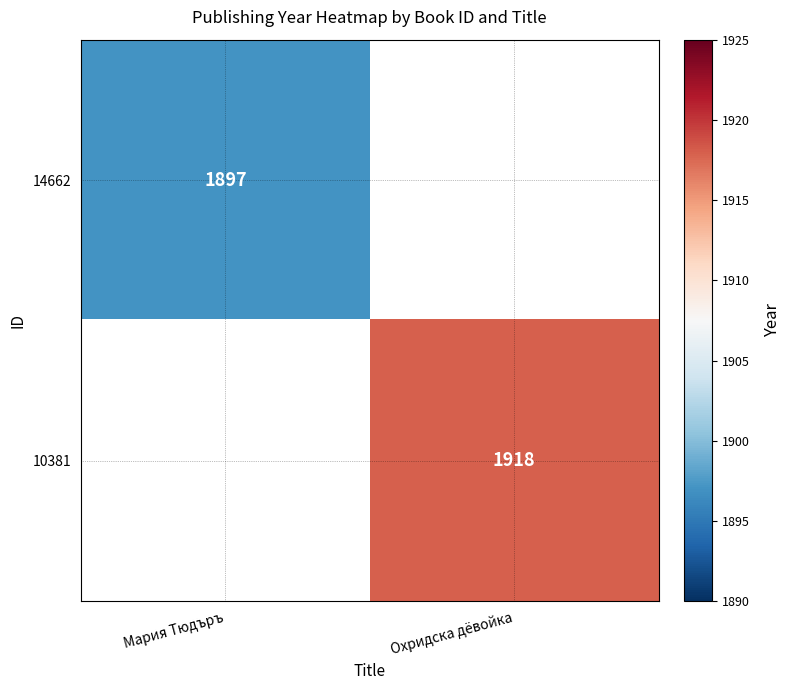

At how many categories does at least one series exceed 1913?

1